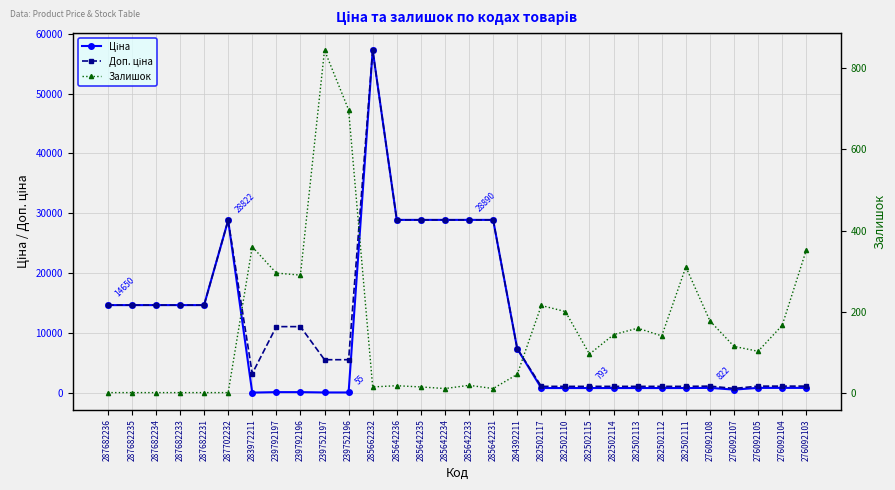

How many lines are shown in the chart?

3